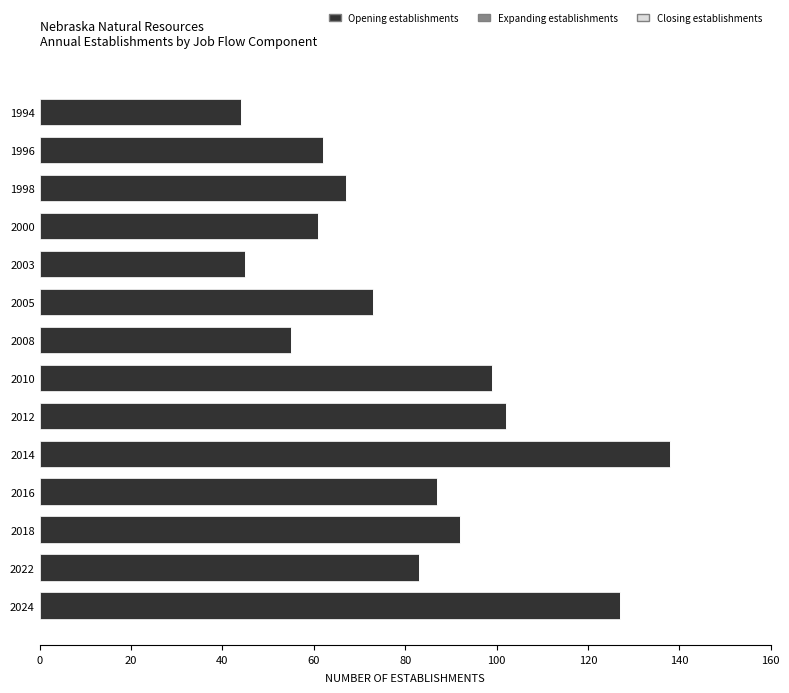

What is the sum of the values at 2010 and 2024?

226